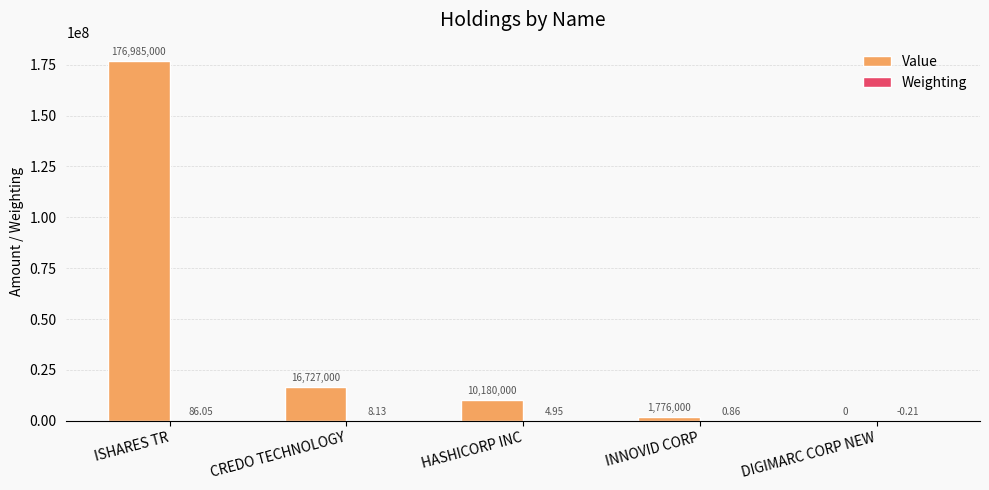

Which series changed the most between CREDO TECHNOLOGY and INNOVID CORP?

Value